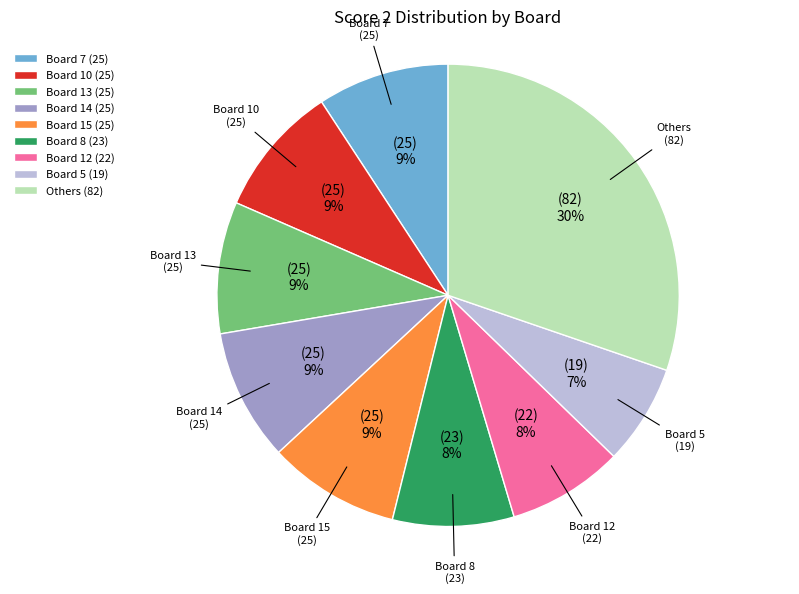

How many segments does this pie chart have?

9